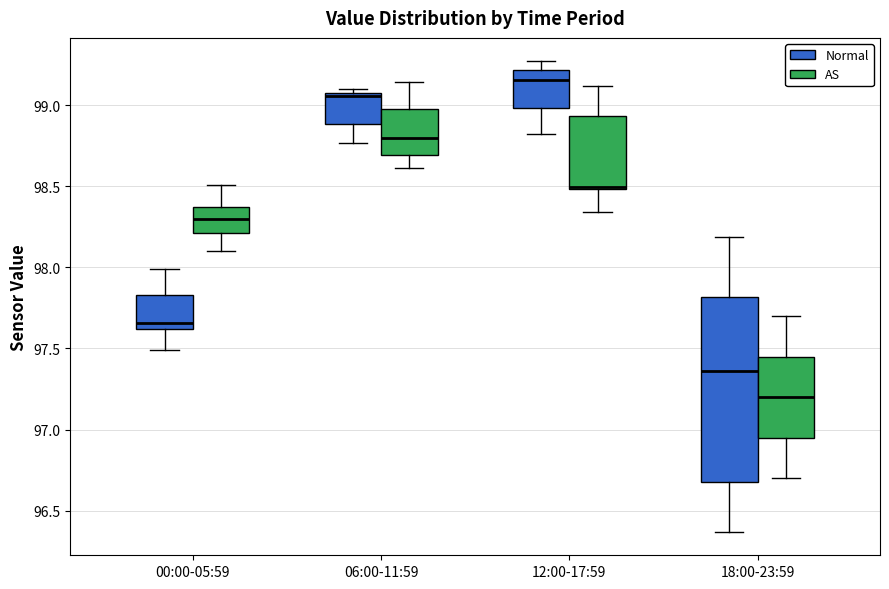

Which box is the tallest, from its lower edge to its upper edge?

18:00-23:59 (Normal)